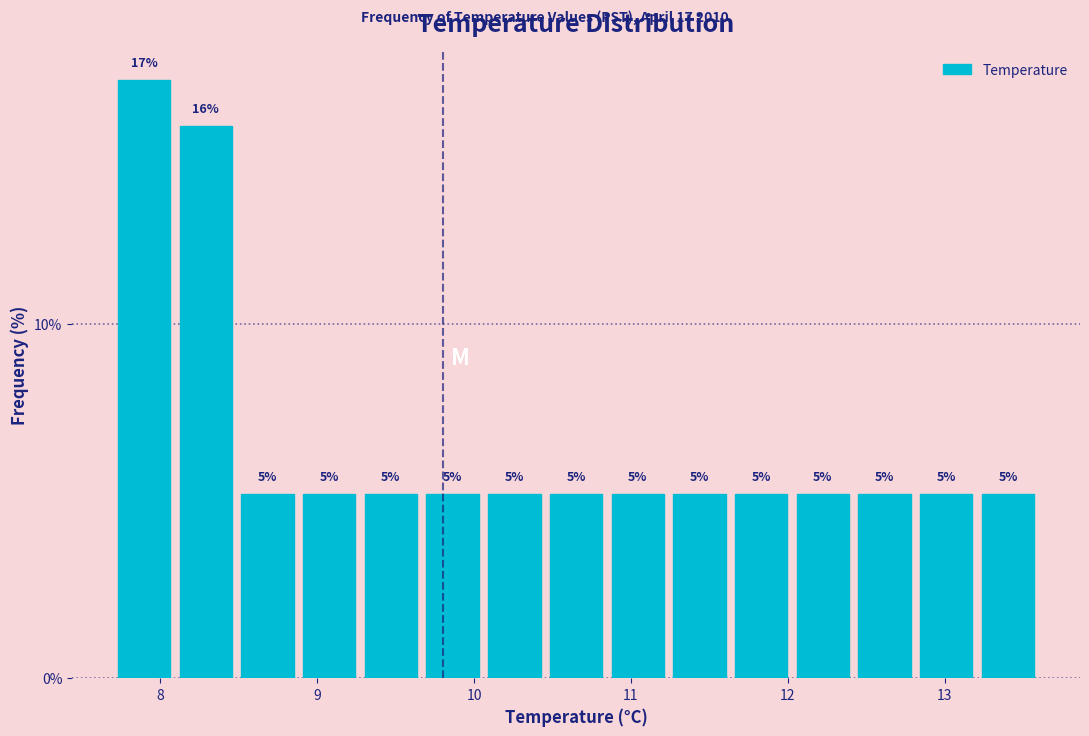

Read against the x-axis, roughly where is the centre of the tallest bar?

7.9